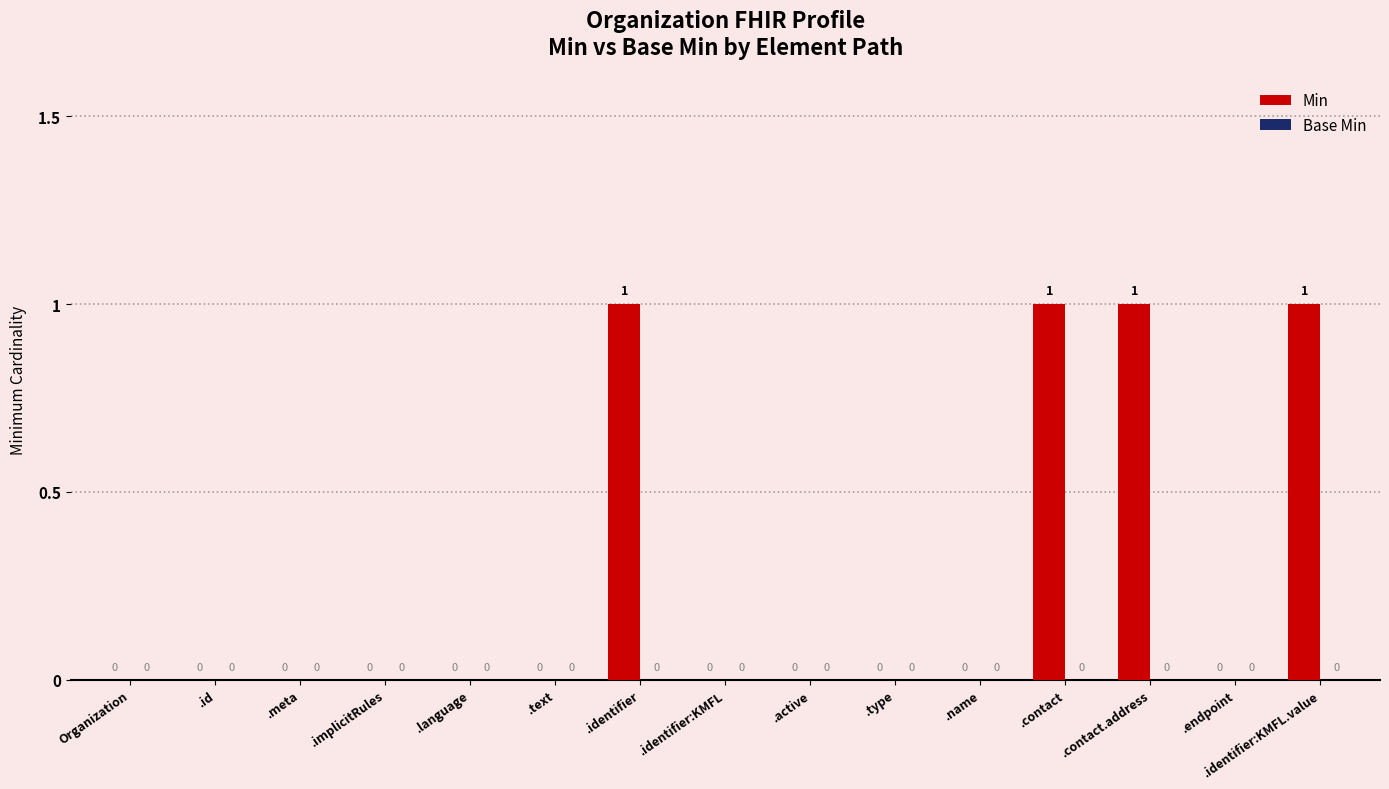

What is the sum of all values?

4